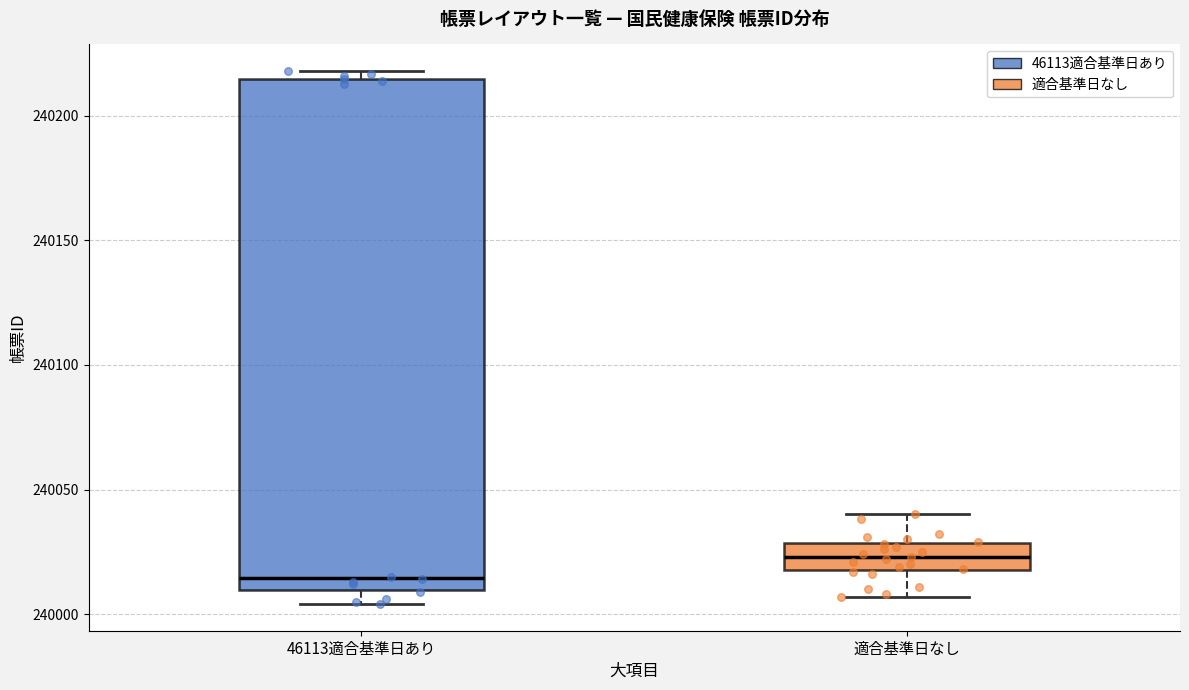

Which box has the lowest median line?

46113適合基準日あり